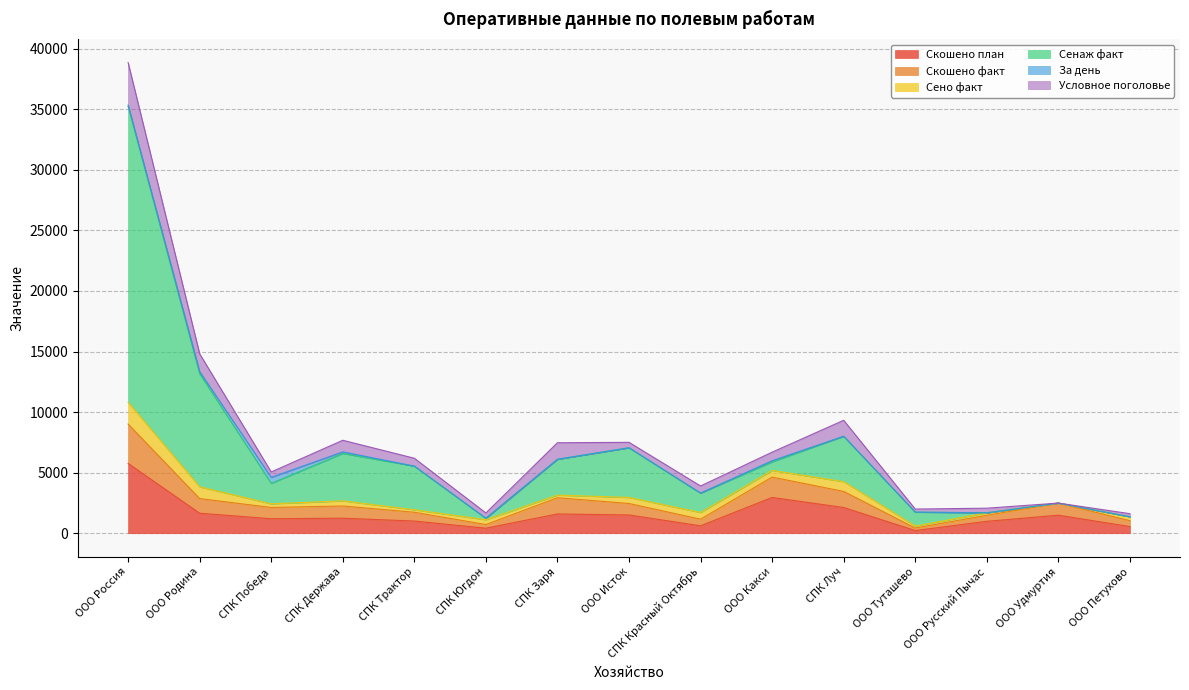

How many lines are shown in the chart?

6